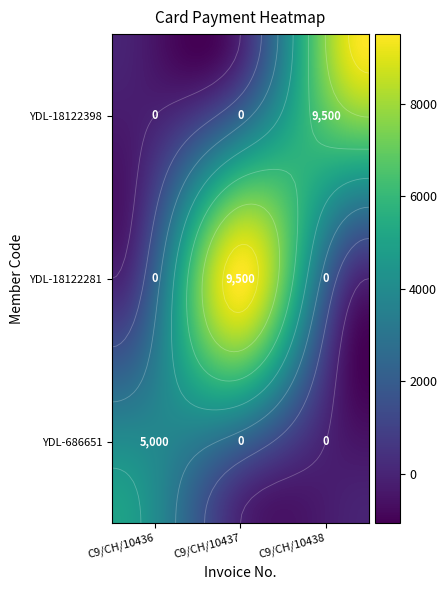

Reading left to right, transcribe all the data shown in this chart.

YDL-686651: C9/CH/10436=5000	C9/CH/10437=0	C9/CH/10438=0
YDL-18122281: C9/CH/10436=0	C9/CH/10437=9500	C9/CH/10438=0
YDL-18122398: C9/CH/10436=0	C9/CH/10437=0	C9/CH/10438=9500